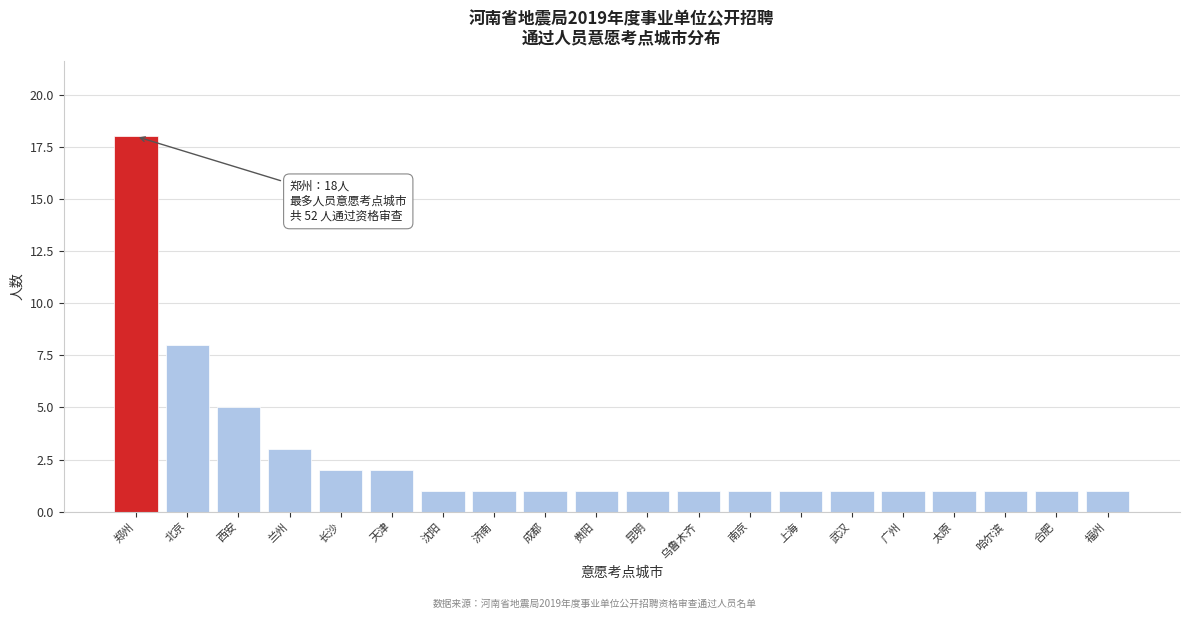

Reading left to right, what are all the values shown in this chart?

郑州=18	北京=8	西安=5	兰州=3	长沙=2	天津=2	沈阳=1	济南=1	成都=1	贵阳=1	昆明=1	乌鲁木齐=1	南京=1	上海=1	武汉=1	广州=1	太原=1	哈尔滨=1	合肥=1	福州=1